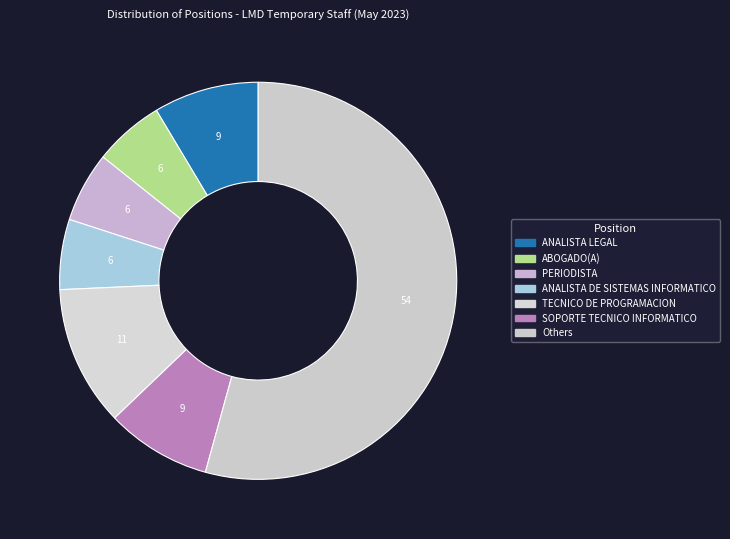

How many segments does this pie chart have?

7